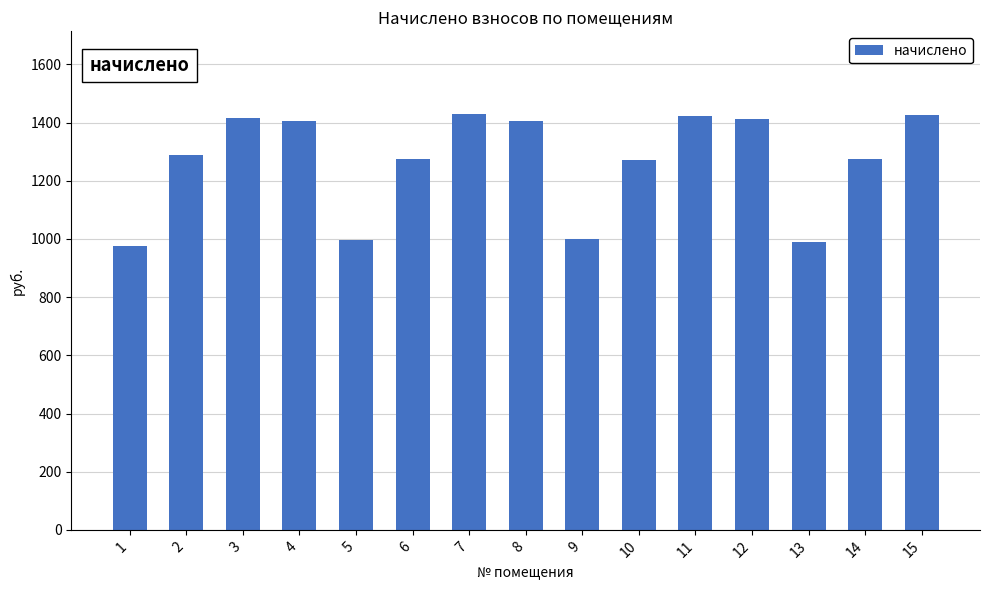

What is the average value?

1265.8